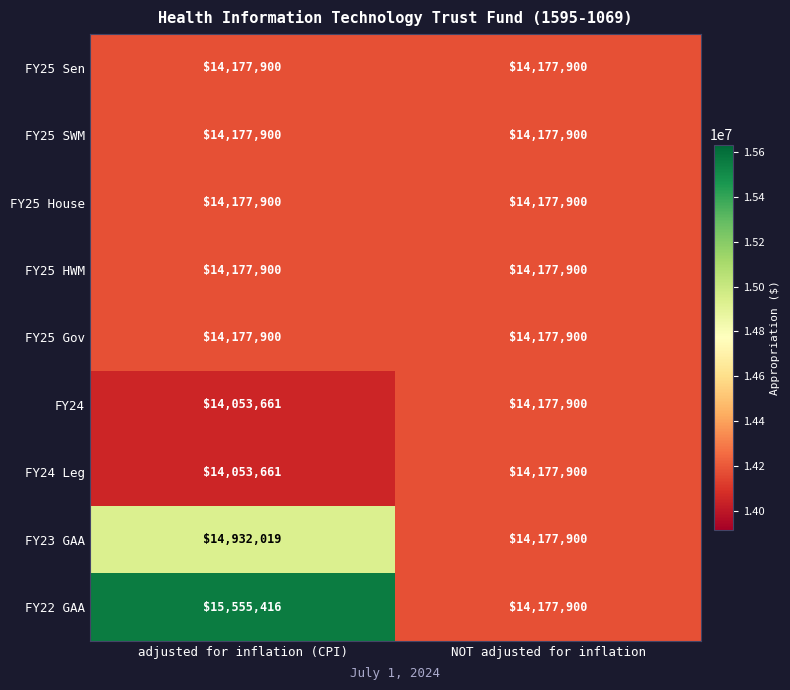

Which category has the lowest value across all series?

adjusted for inflation (CPI)